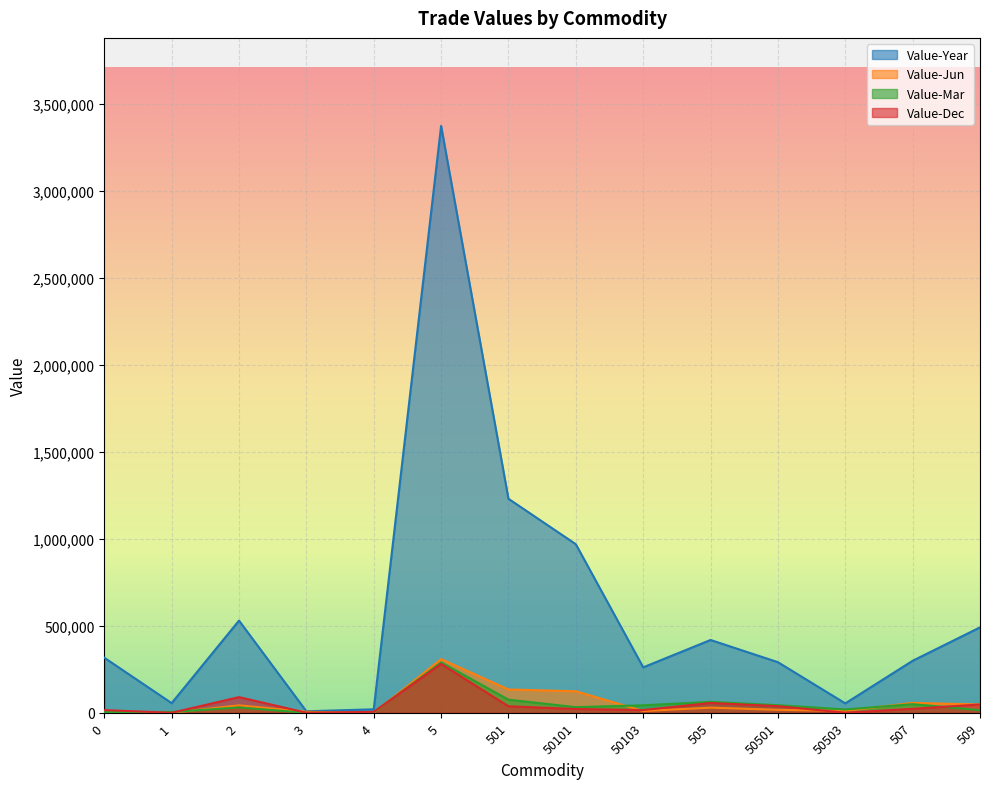

How many values in the Value-Jun series are below 29485?

7